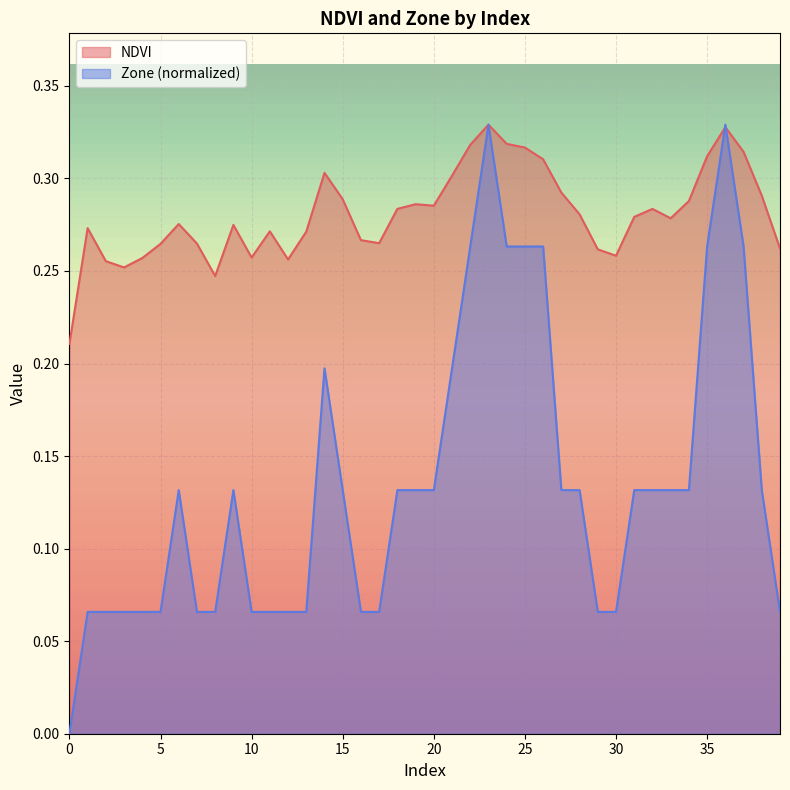

Between which two adjacent categories do Zone and NDVI first intersect?

35 and 36